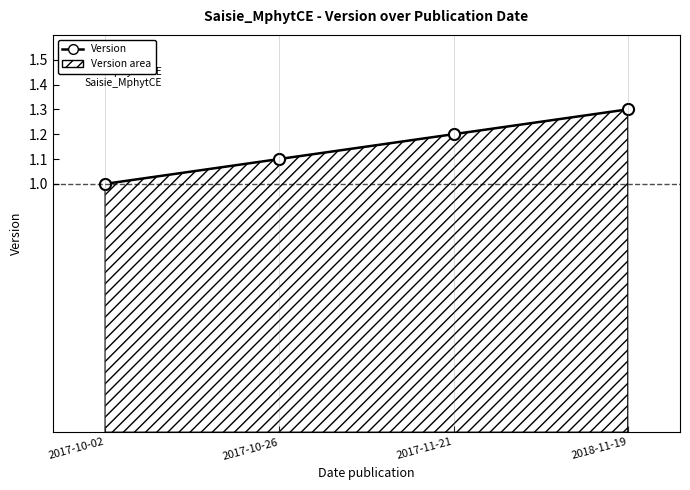

Approximately how many times larger is the value at 2017-11-21 compared to 2017-10-26?

1.1